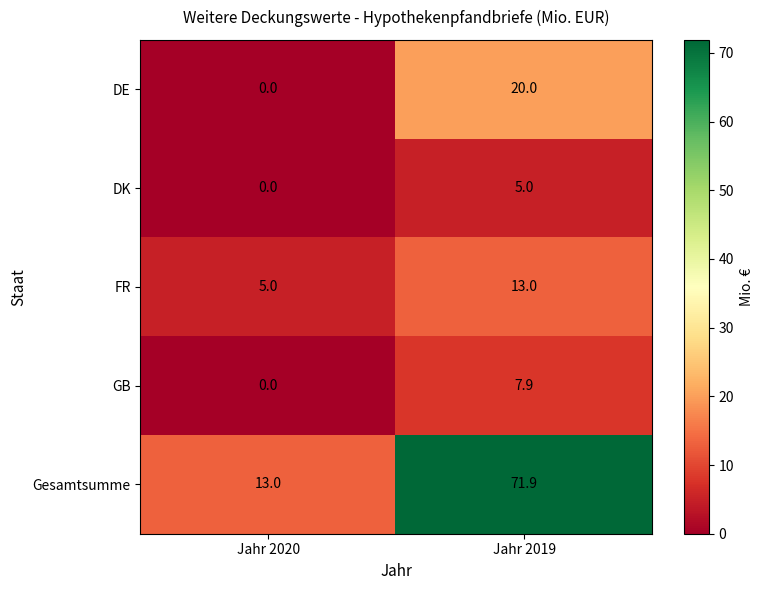

What is the greatest value displayed?

71.9